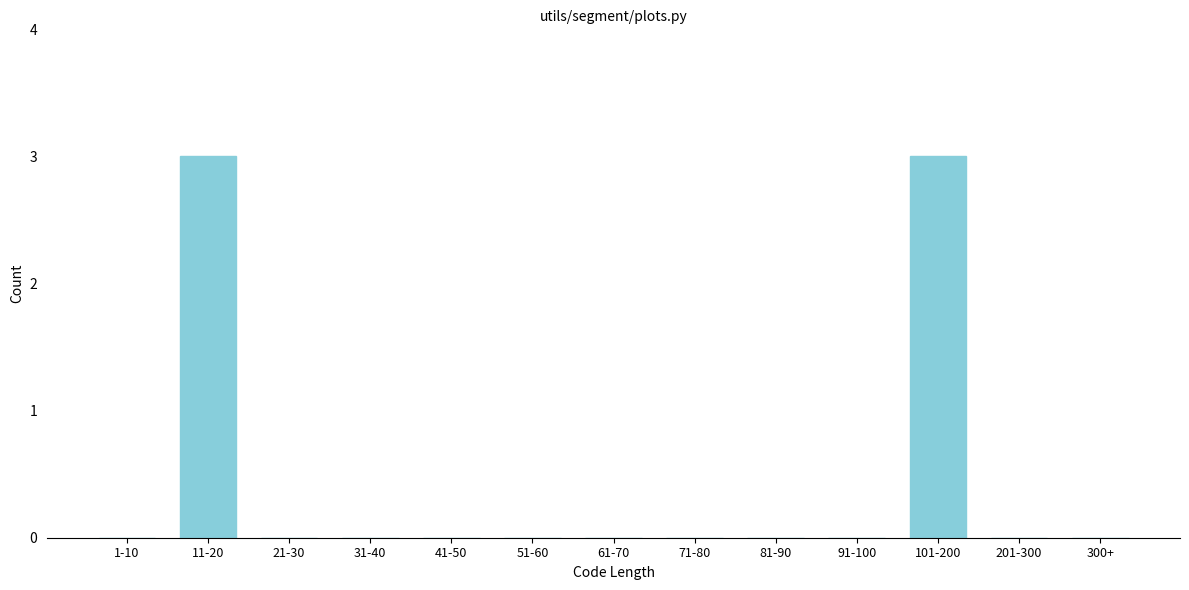

Reading left to right, list all the values displayed in this chart.

1-10=0	11-20=3	21-30=0	31-40=0	41-50=0	51-60=0	61-70=0	71-80=0	81-90=0	91-100=0	101-200=3	201-300=0	300+=0